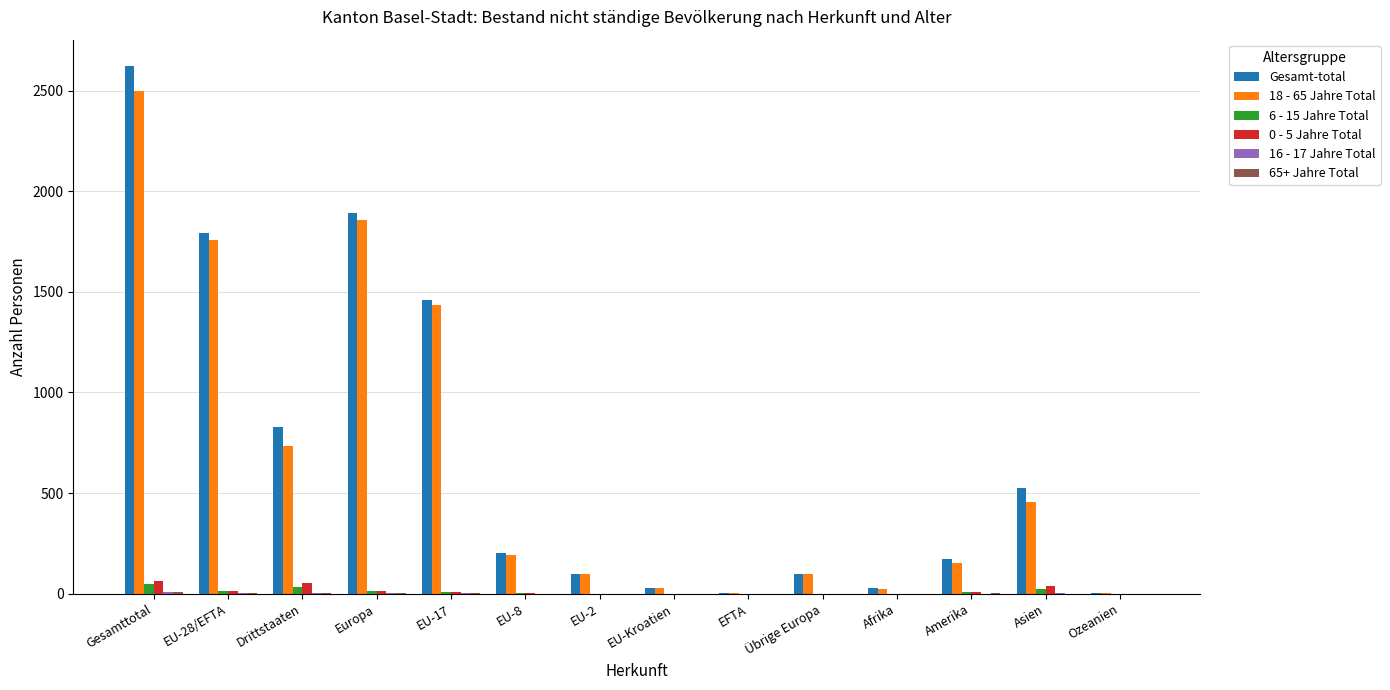

True or false: 0 - 5 Jahre Total has a value of 0 at EU-2.

True